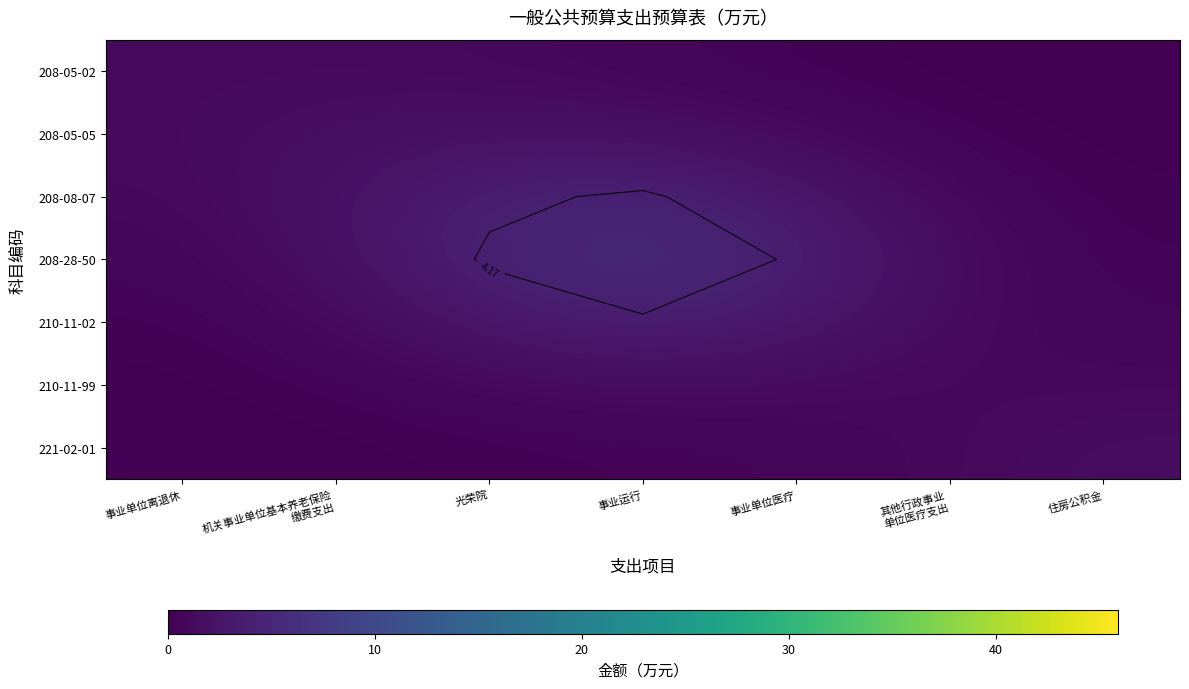

Rank the series at 其他行政事业 单位医疗支出 from highest to lowest value.

208-28-50, 210-11-02, 221-02-01, 208-08-07, 210-11-99, 208-05-05, 208-05-02